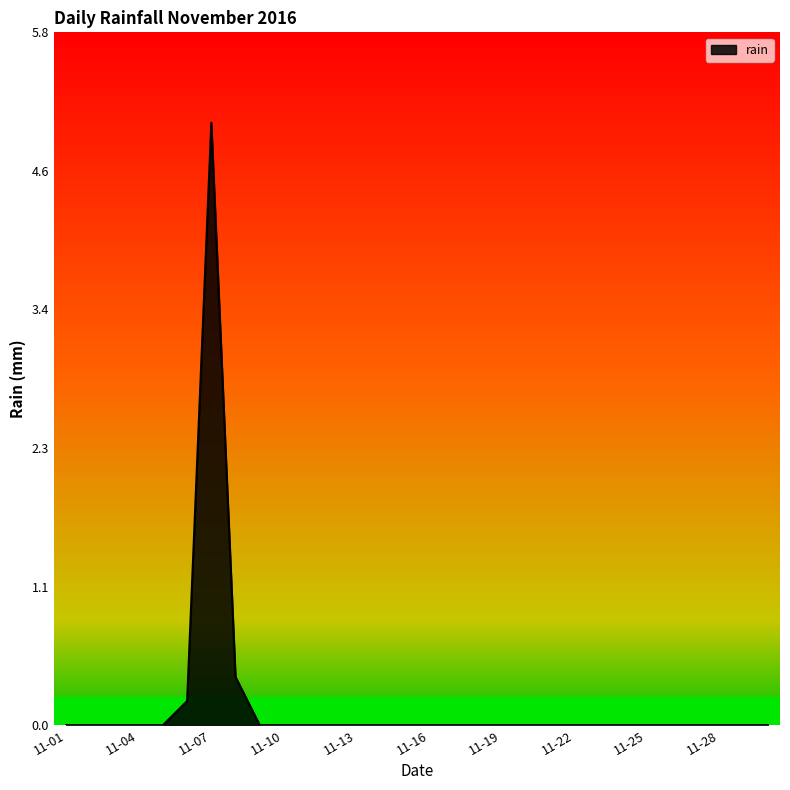

What is the difference between the maximum and minimum values?

5.0